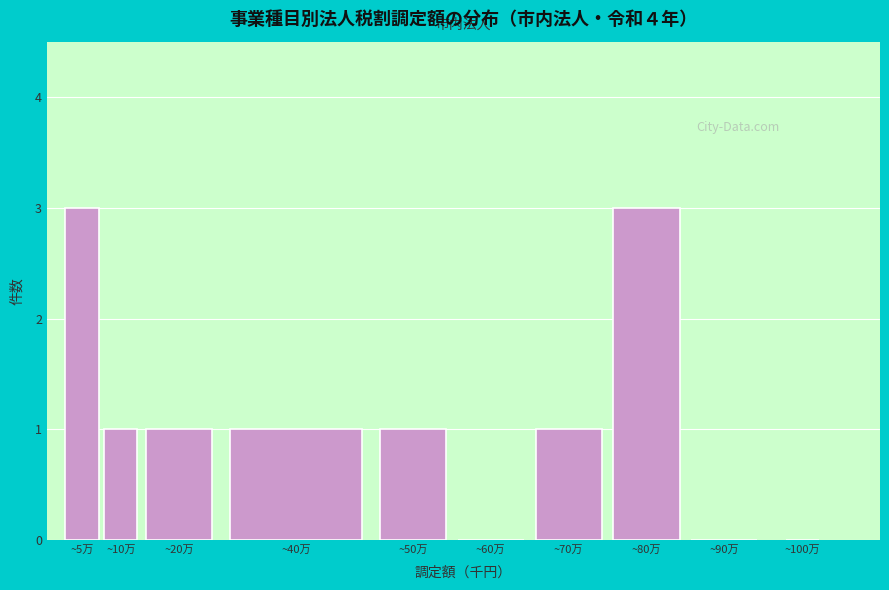

Reading left to right, extract all data points from this chart.

~5万=3	~10万=1	~20万=1	~40万=1	~50万=1	~60万=0	~70万=1	~80万=3	~90万=0	~100万=0